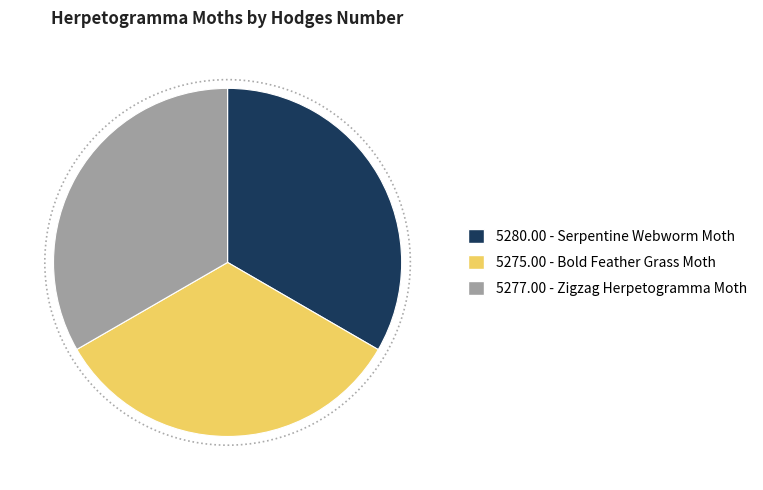

Is there any slice that represents more than half of the pie?

No